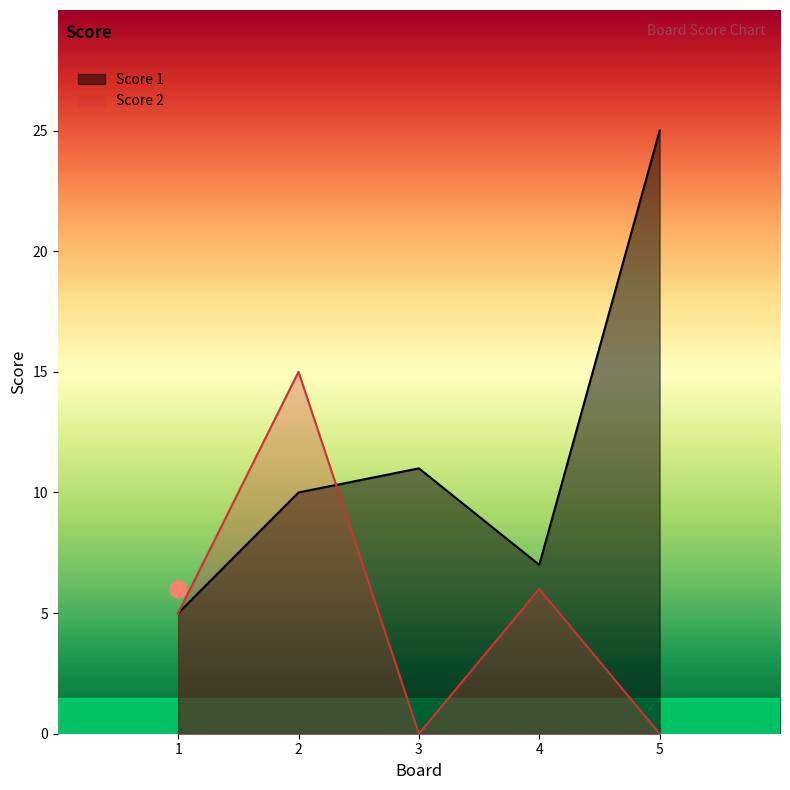

How many positive values does the Score 2 series have?

3